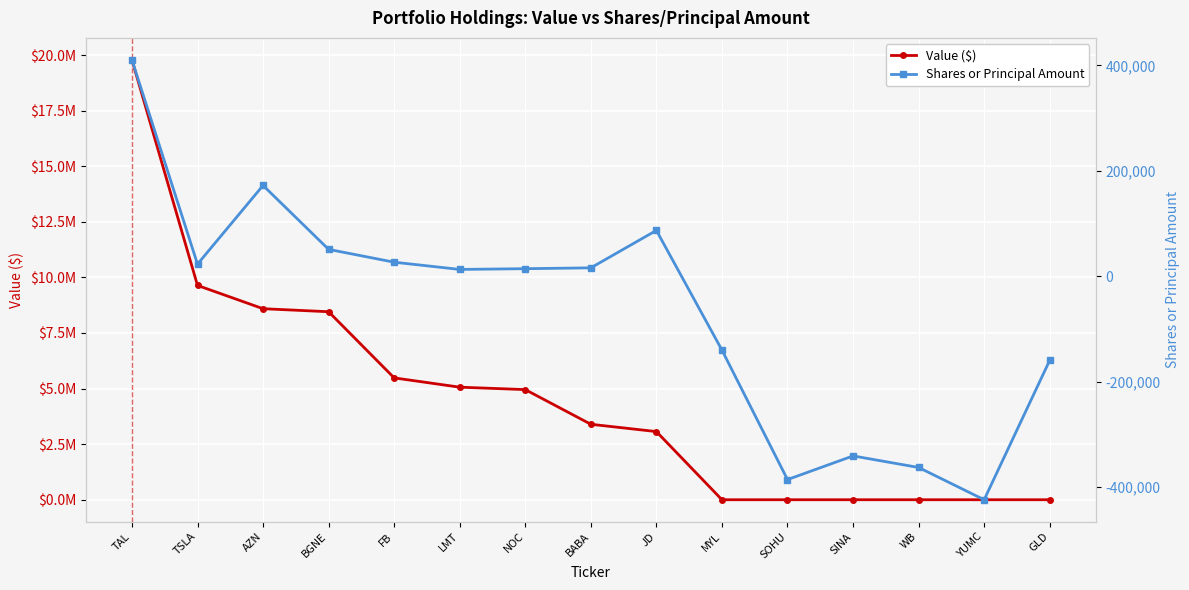

What is the average value of the Value ($) series?

4561267